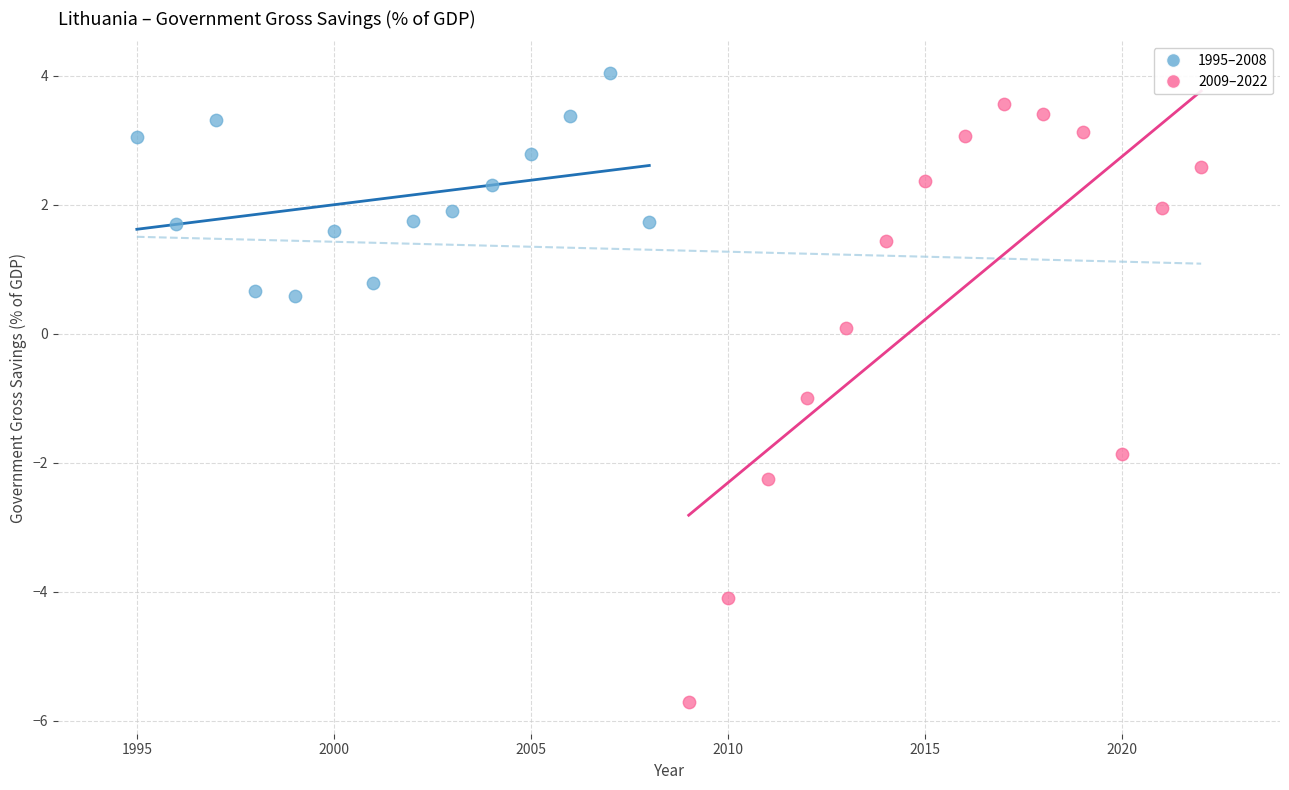

Which series contains the lowest Y value?

2009–2022